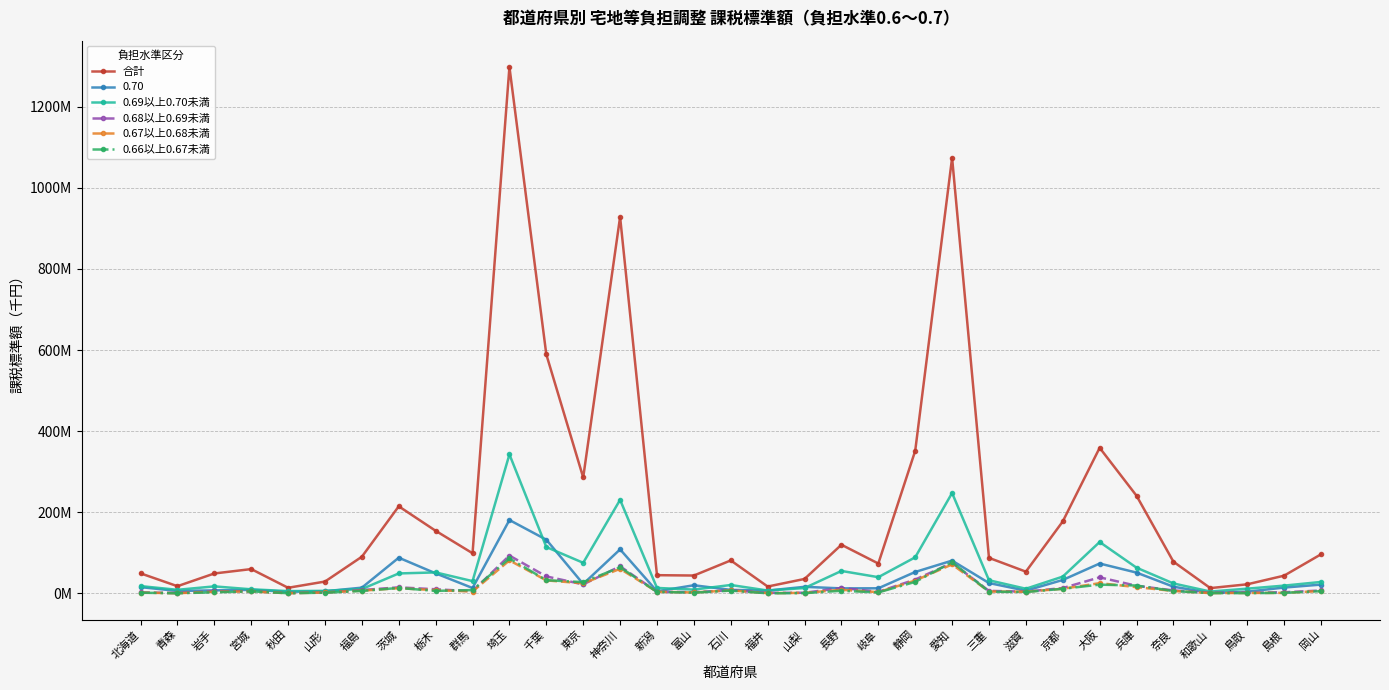

What is the label of the 12th point from the left?

千葉